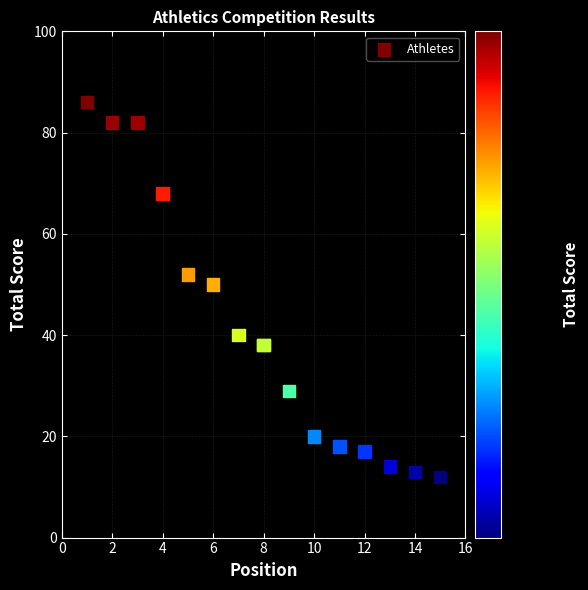

What Y value in the scatter plot is closest to 49?

50